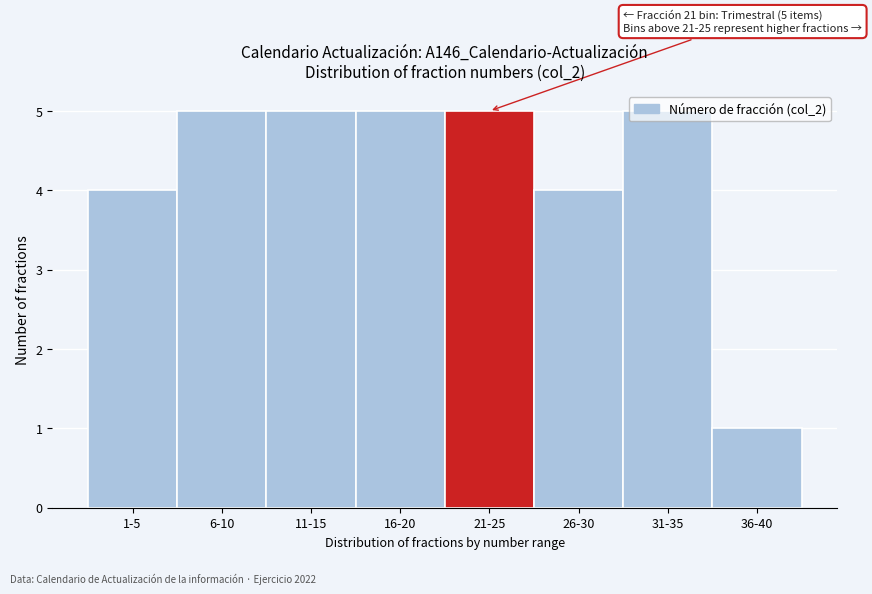

Is it true that the value at 31-35 is 5?

True